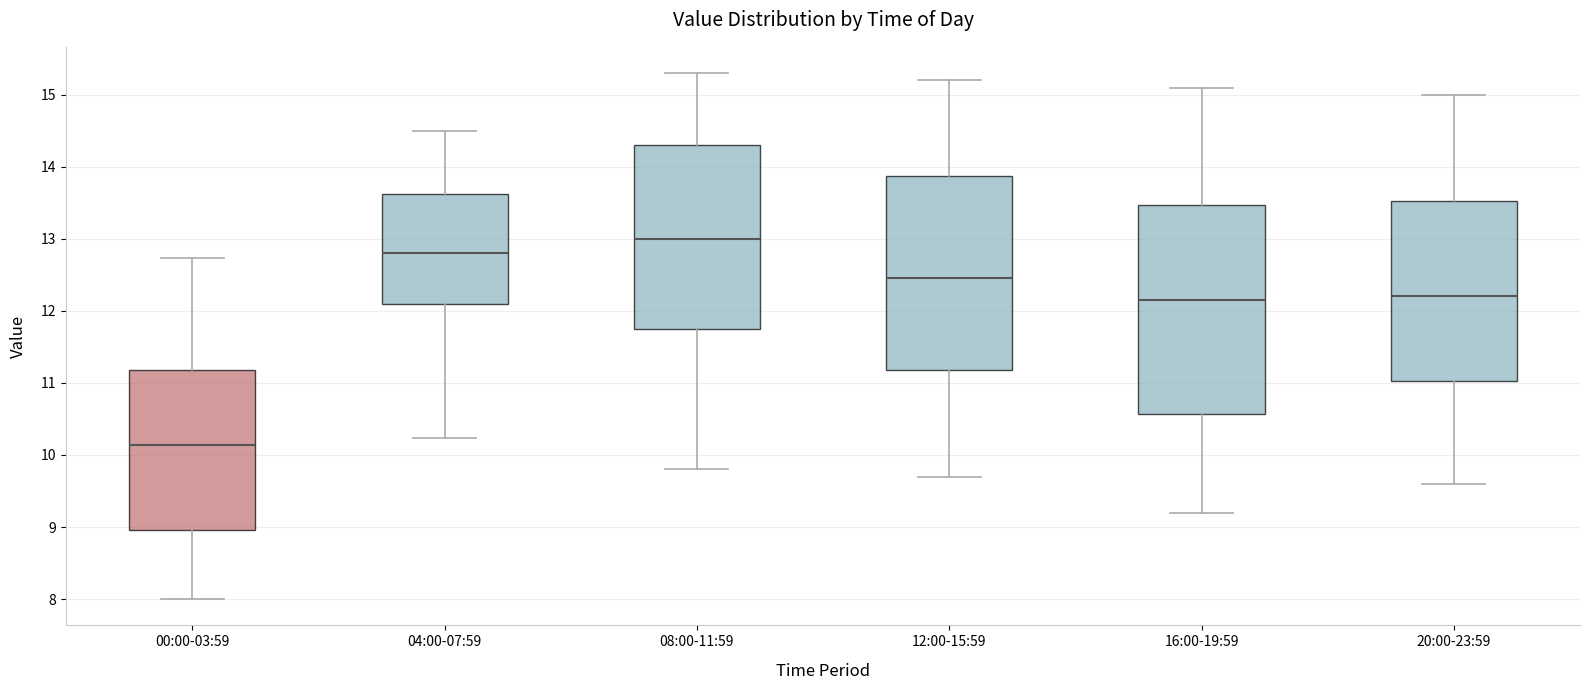

Comparing the boxes themselves (not the whiskers), which one is the tallest?

16:00-19:59